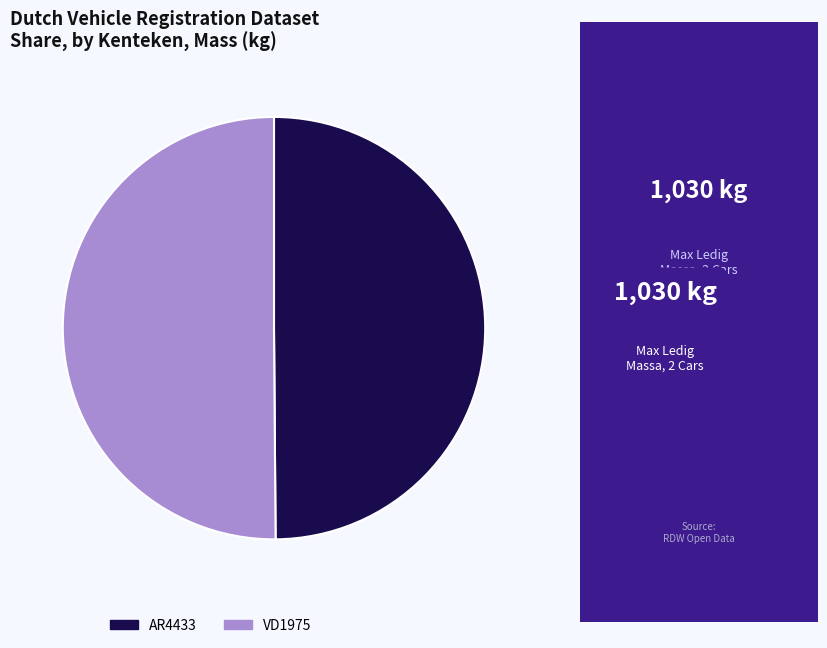

Combined, do AR4433 and VD1975 account for over 50%?

Yes